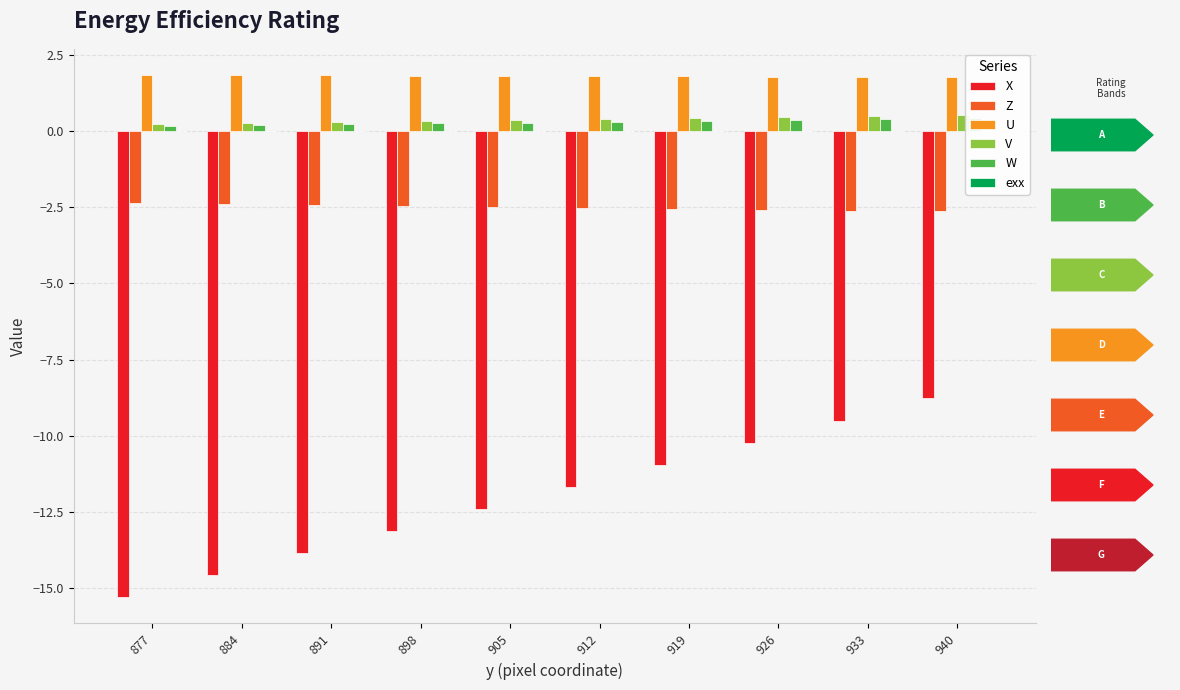

How many bars are there in total?

60